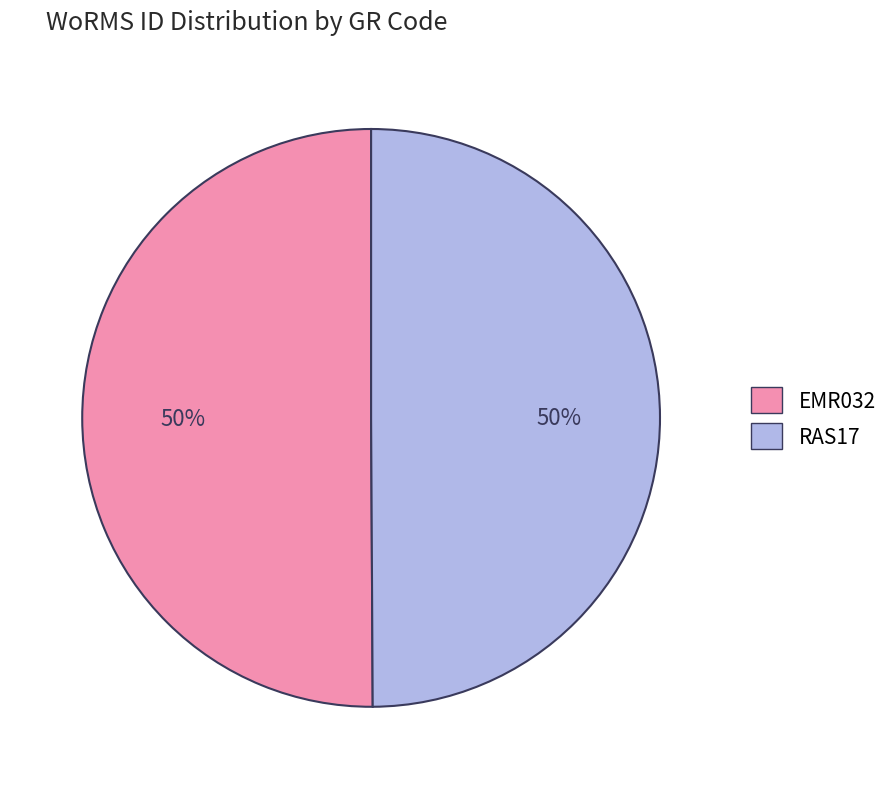

Is it true that EMR032 is 50% of the pie?

True